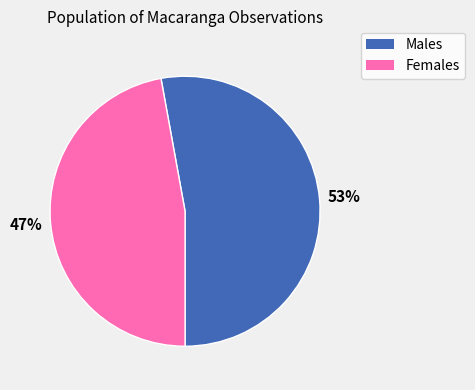

Does any single category account for the majority?

Yes